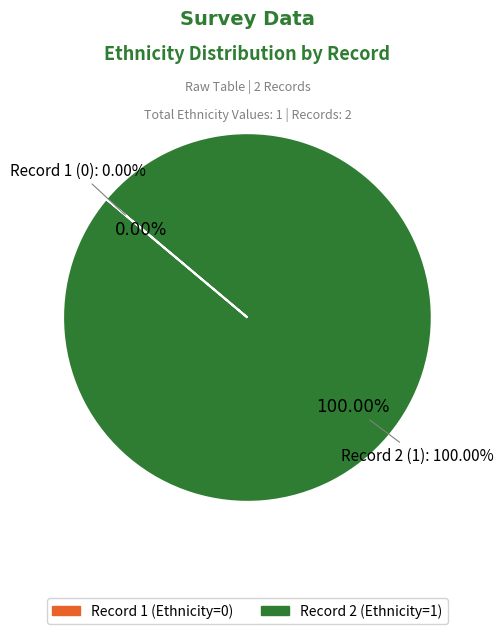

Combined, what portion of the pie is 2 and 1?

100.0%